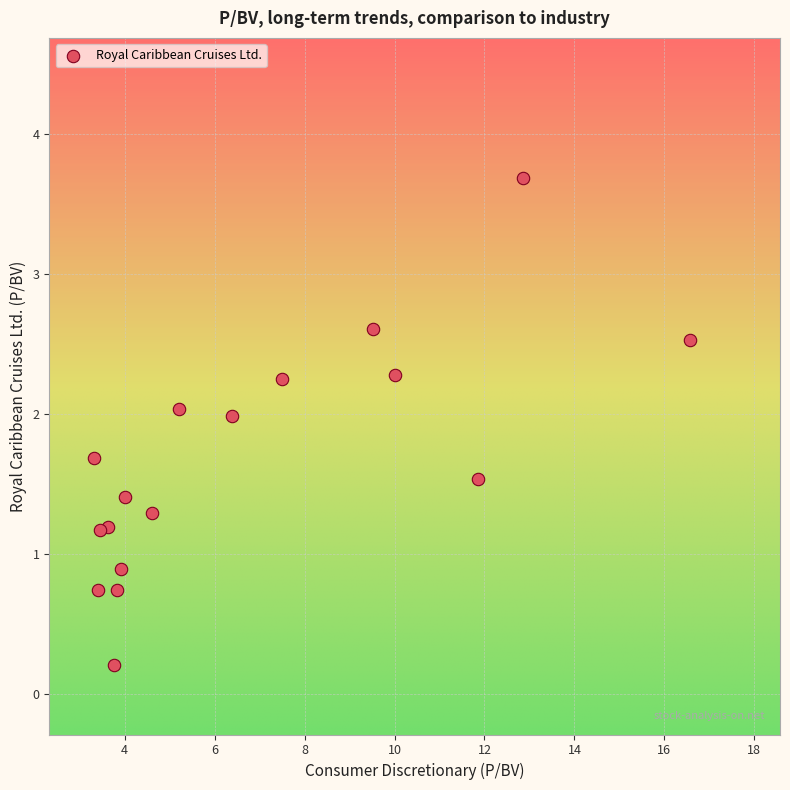

What Y value in the scatter plot is closest to 1?

0.9